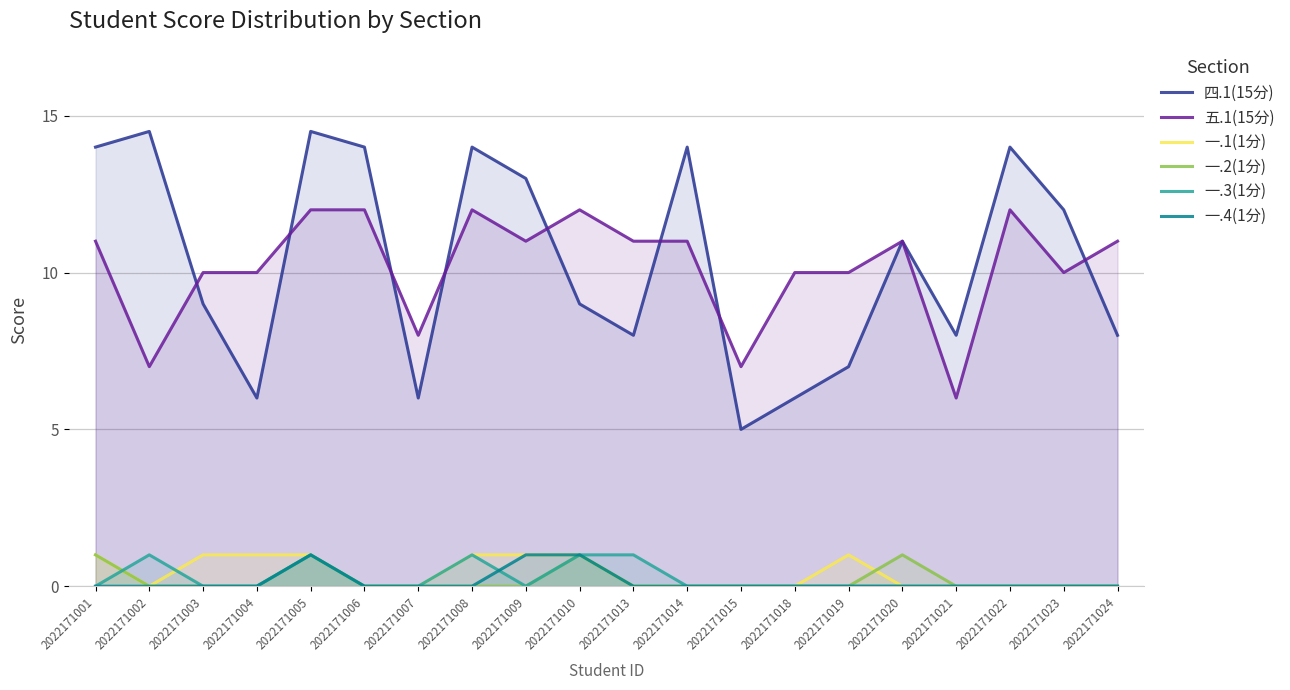

Reading right to left, extract all data points from this chart.

四.1(15分): 2022171024=8.0	2022171023=12.0	2022171022=14.0	2022171021=8.0	2022171020=11.0	2022171019=7.0	2022171018=6.0	2022171015=5.0	2022171014=14.0	2022171013=8.0	2022171010=9.0	2022171009=13.0	2022171008=14.0	2022171007=6.0	2022171006=14.0	2022171005=14.5	2022171004=6.0	2022171003=9.0	2022171002=14.5	2022171001=14.0
五.1(15分): 2022171024=11.0	2022171023=10.0	2022171022=12.0	2022171021=6.0	2022171020=11.0	2022171019=10.0	2022171018=10.0	2022171015=7.0	2022171014=11.0	2022171013=11.0	2022171010=12.0	2022171009=11.0	2022171008=12.0	2022171007=8.0	2022171006=12.0	2022171005=12.0	2022171004=10.0	2022171003=10.0	2022171002=7.0	2022171001=11.0
一.1(1分): 2022171024=0.0	2022171023=0.0	2022171022=0.0	2022171021=0.0	2022171020=0.0	2022171019=1.0	2022171018=0.0	2022171015=0.0	2022171014=0.0	2022171013=0.0	2022171010=1.0	2022171009=1.0	2022171008=1.0	2022171007=0.0	2022171006=0.0	2022171005=1.0	2022171004=1.0	2022171003=1.0	2022171002=0.0	2022171001=1.0
一.2(1分): 2022171024=0.0	2022171023=0.0	2022171022=0.0	2022171021=0.0	2022171020=1.0	2022171019=0.0	2022171018=0.0	2022171015=0.0	2022171014=0.0	2022171013=0.0	2022171010=1.0	2022171009=0.0	2022171008=0.0	2022171007=0.0	2022171006=0.0	2022171005=1.0	2022171004=0.0	2022171003=0.0	2022171002=0.0	2022171001=1.0
一.3(1分): 2022171024=0.0	2022171023=0.0	2022171022=0.0	2022171021=0.0	2022171020=0.0	2022171019=0.0	2022171018=0.0	2022171015=0.0	2022171014=0.0	2022171013=1.0	2022171010=1.0	2022171009=0.0	2022171008=1.0	2022171007=0.0	2022171006=0.0	2022171005=1.0	2022171004=0.0	2022171003=0.0	2022171002=1.0	2022171001=0.0
一.4(1分): 2022171024=0.0	2022171023=0.0	2022171022=0.0	2022171021=0.0	2022171020=0.0	2022171019=0.0	2022171018=0.0	2022171015=0.0	2022171014=0.0	2022171013=0.0	2022171010=1.0	2022171009=1.0	2022171008=0.0	2022171007=0.0	2022171006=0.0	2022171005=1.0	2022171004=0.0	2022171003=0.0	2022171002=0.0	2022171001=0.0